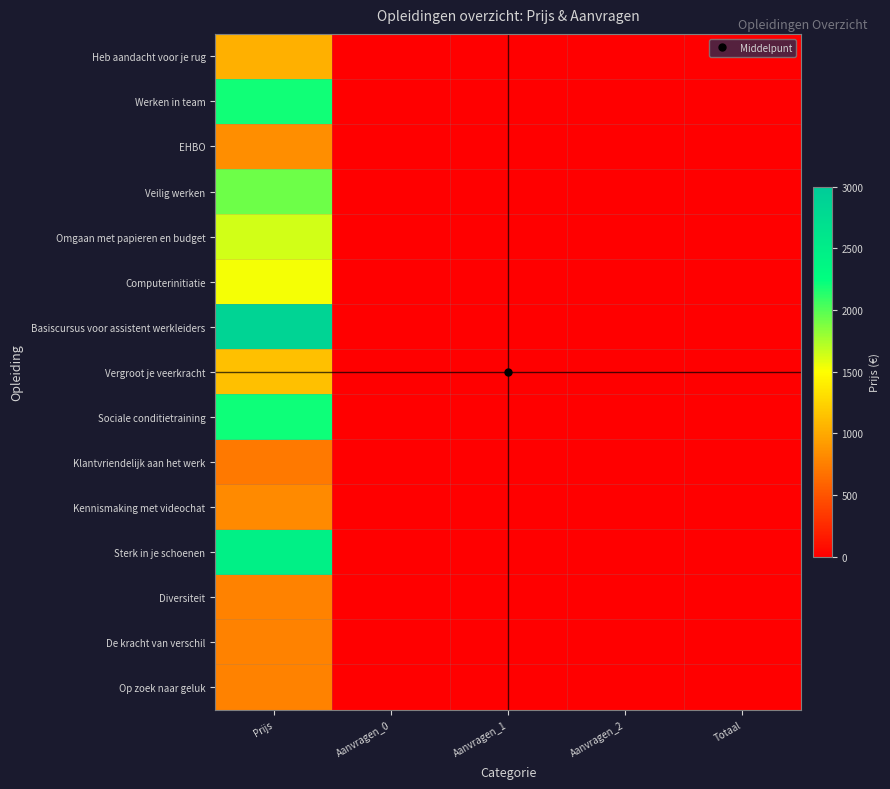

Reading left to right, transcribe all the data shown in this chart.

Heb aandacht voor je rug: Prijs=1035	Aanvragen_0=0	Aanvragen_1=0	Aanvragen_2=0	Totaal=0
Werken in team: Prijs=2195	Aanvragen_0=0	Aanvragen_1=0	Aanvragen_2=0	Totaal=0
EHBO: Prijs=840	Aanvragen_0=0	Aanvragen_1=0	Aanvragen_2=0	Totaal=0
Veilig werken: Prijs=1925	Aanvragen_0=0	Aanvragen_1=0	Aanvragen_2=0	Totaal=0
Omgaan met papieren en budget: Prijs=1640	Aanvragen_0=0	Aanvragen_1=0	Aanvragen_2=0	Totaal=0
Computerinitiatie: Prijs=1530	Aanvragen_0=0	Aanvragen_1=0	Aanvragen_2=0	Totaal=0
Basiscursus voor assistent werkleiders: Prijs=2865	Aanvragen_0=0	Aanvragen_1=0	Aanvragen_2=0	Totaal=0
Vergroot je veerkracht: Prijs=1125	Aanvragen_0=0	Aanvragen_1=0	Aanvragen_2=0	Totaal=0
Sociale conditietraining: Prijs=2210	Aanvragen_0=0	Aanvragen_1=0	Aanvragen_2=0	Totaal=0
Klantvriendelijk aan het werk: Prijs=715	Aanvragen_0=0	Aanvragen_1=0	Aanvragen_2=0	Totaal=0
Kennismaking met videochat: Prijs=820	Aanvragen_0=0	Aanvragen_1=0	Aanvragen_2=0	Totaal=0
Sterk in je schoenen: Prijs=2460	Aanvragen_0=0	Aanvragen_1=0	Aanvragen_2=0	Totaal=0
Diversiteit: Prijs=770	Aanvragen_0=0	Aanvragen_1=0	Aanvragen_2=0	Totaal=0
De kracht van verschil: Prijs=770	Aanvragen_0=0	Aanvragen_1=0	Aanvragen_2=0	Totaal=0
Op zoek naar geluk: Prijs=770	Aanvragen_0=0	Aanvragen_1=0	Aanvragen_2=0	Totaal=0